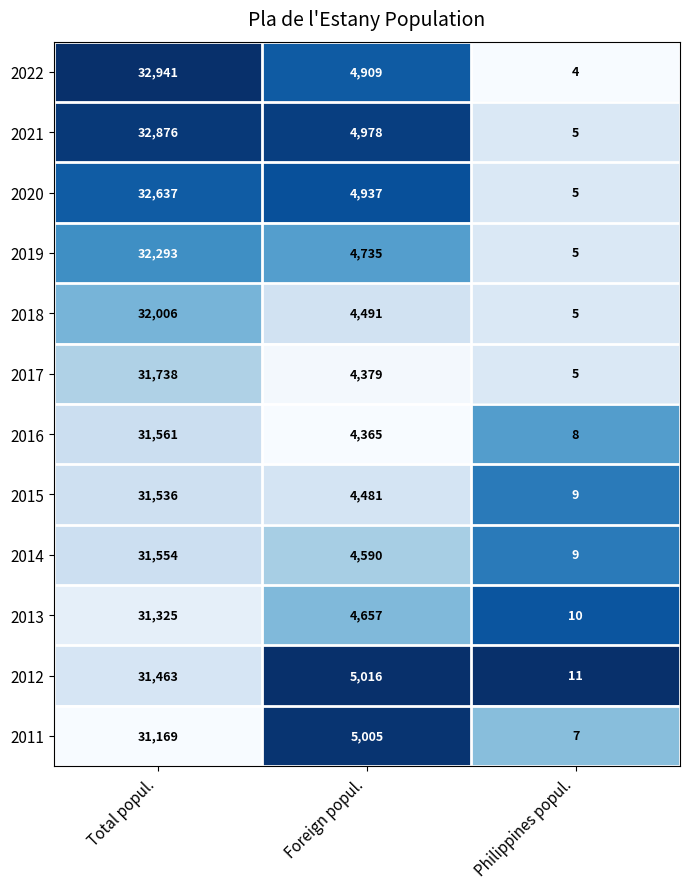

What is the spread (max minus min) of values at Foreign popul.?

651